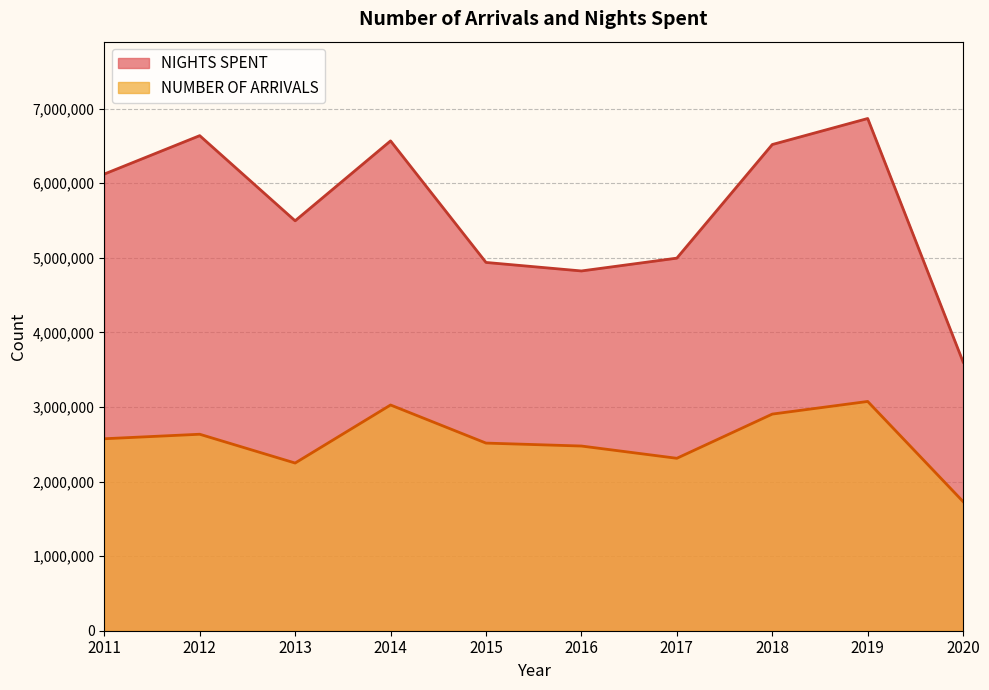

In NIGHTS SPENT, how many points are higher than both neighbors (excluding endpoints)?

3